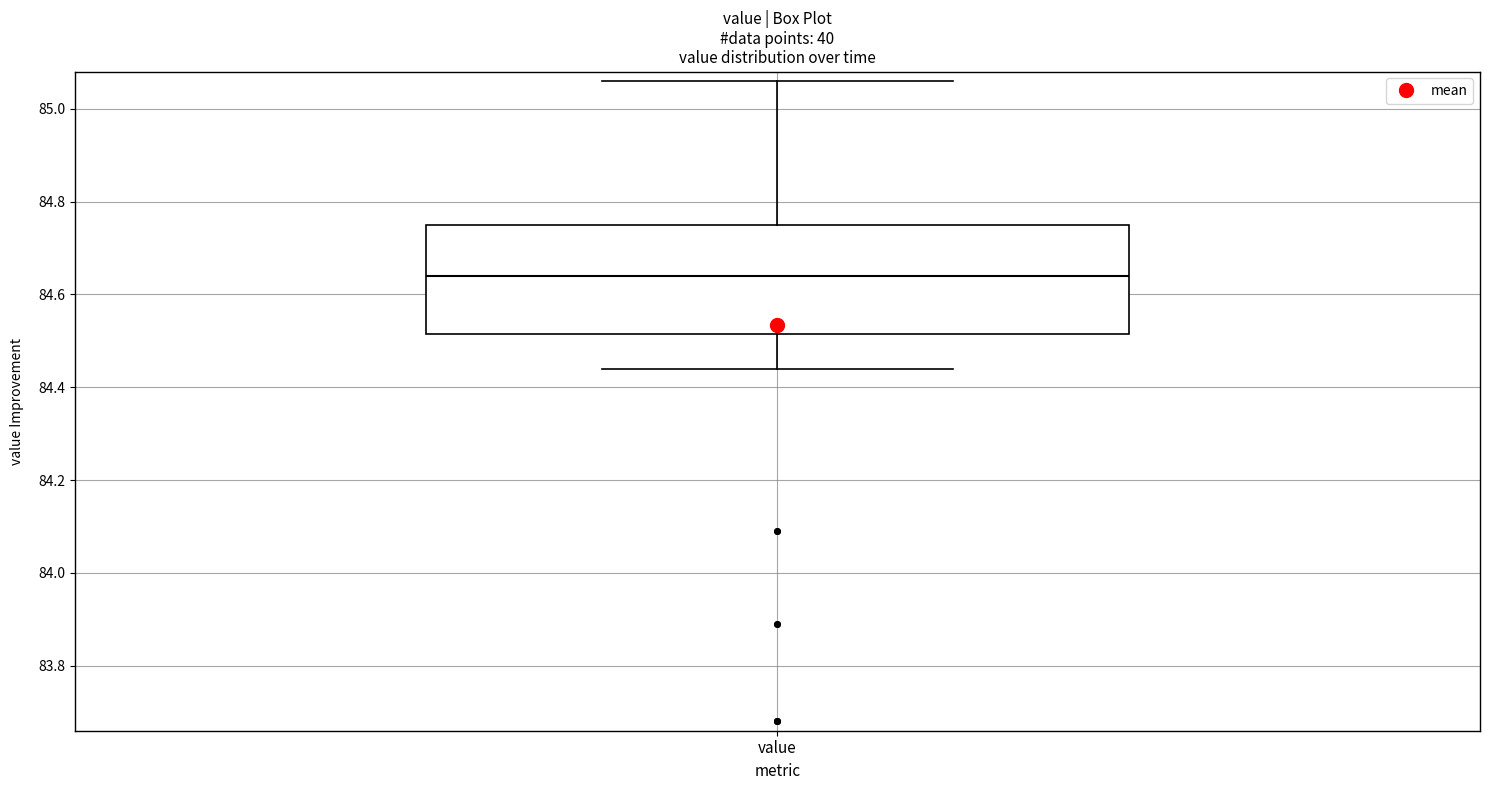

Transcribe this box plot: give where the median line is, the range the box spans, and where the two whiskers end, as read against the y-axis. The values are not printed on the chart, so give them approximately, as read against the axis.

median 84.64, box 84.52 to 84.76, whiskers 84.44 to 85.06